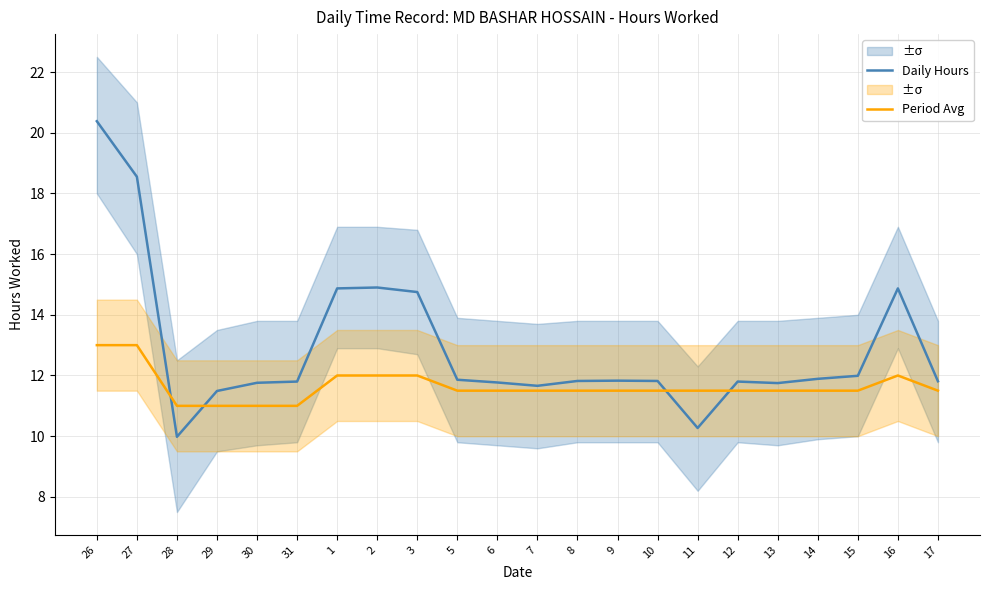

How many intersections are there between Daily Hours and Period Avg?

4